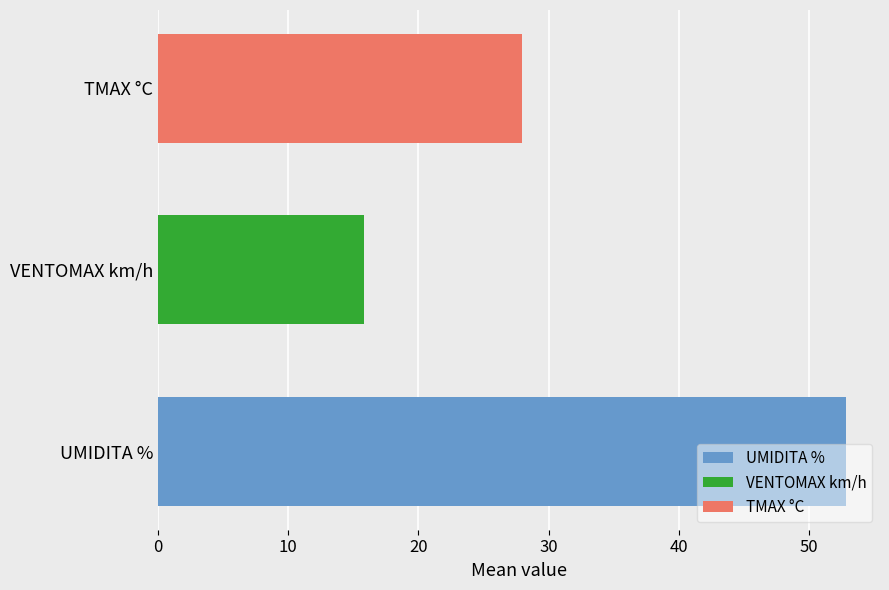

What is the maximum value shown in the chart?

52.8